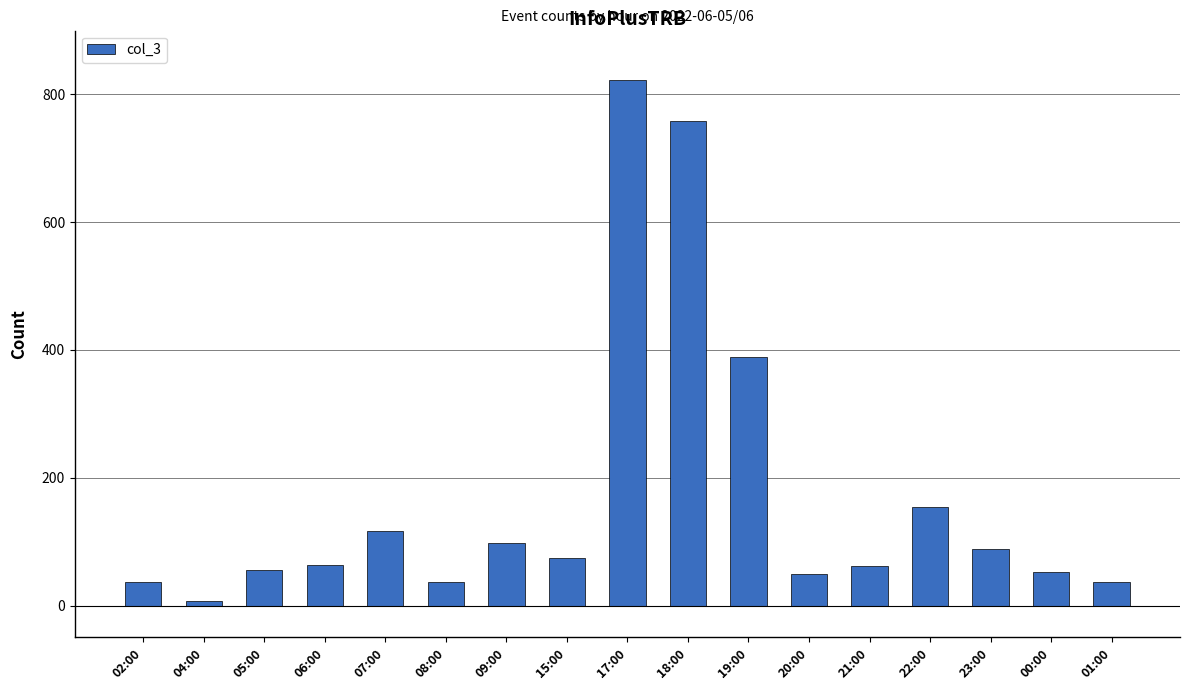

How many bars are there in total?

17